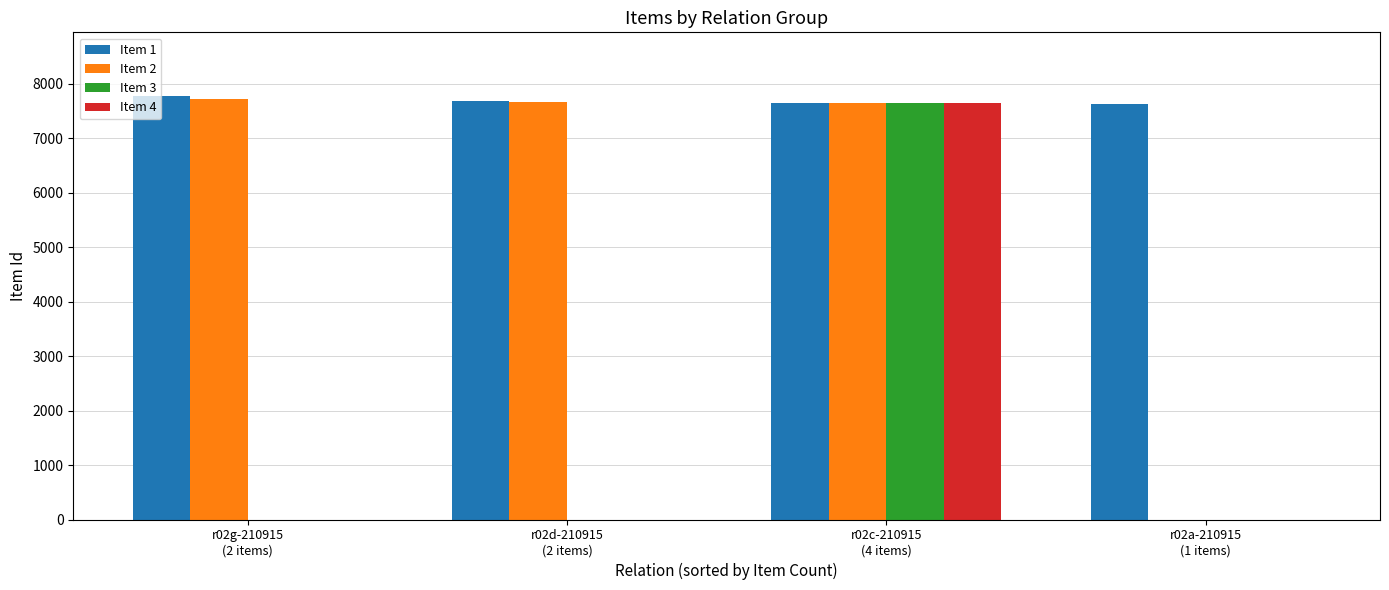

How many groups of bars are there?

4